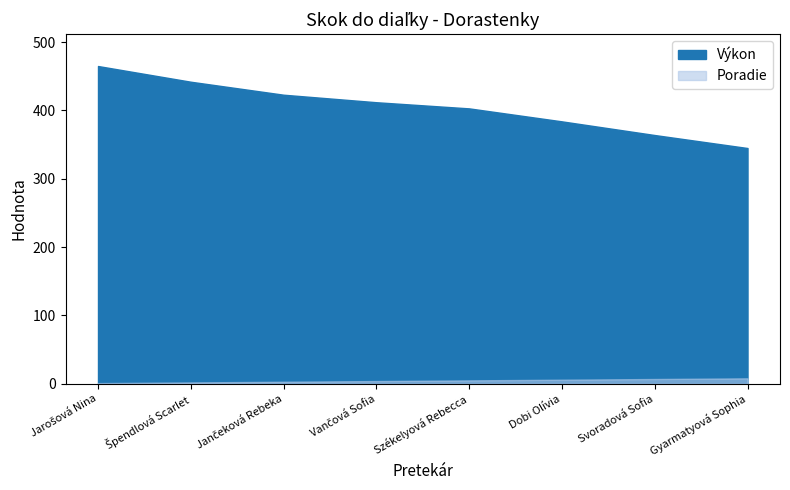

True or false: Výkon has more than 0 interior local peaks.

False